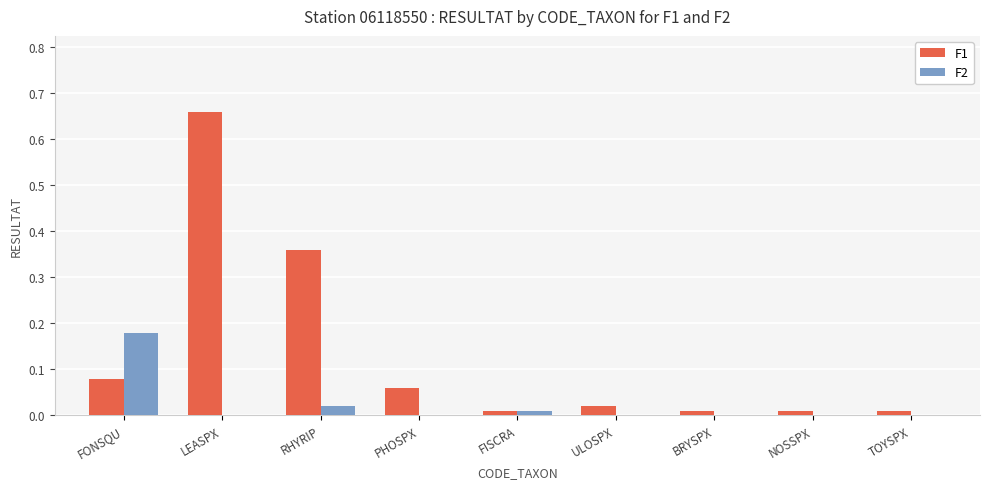

What are all the series names shown in the legend?

F1, F2